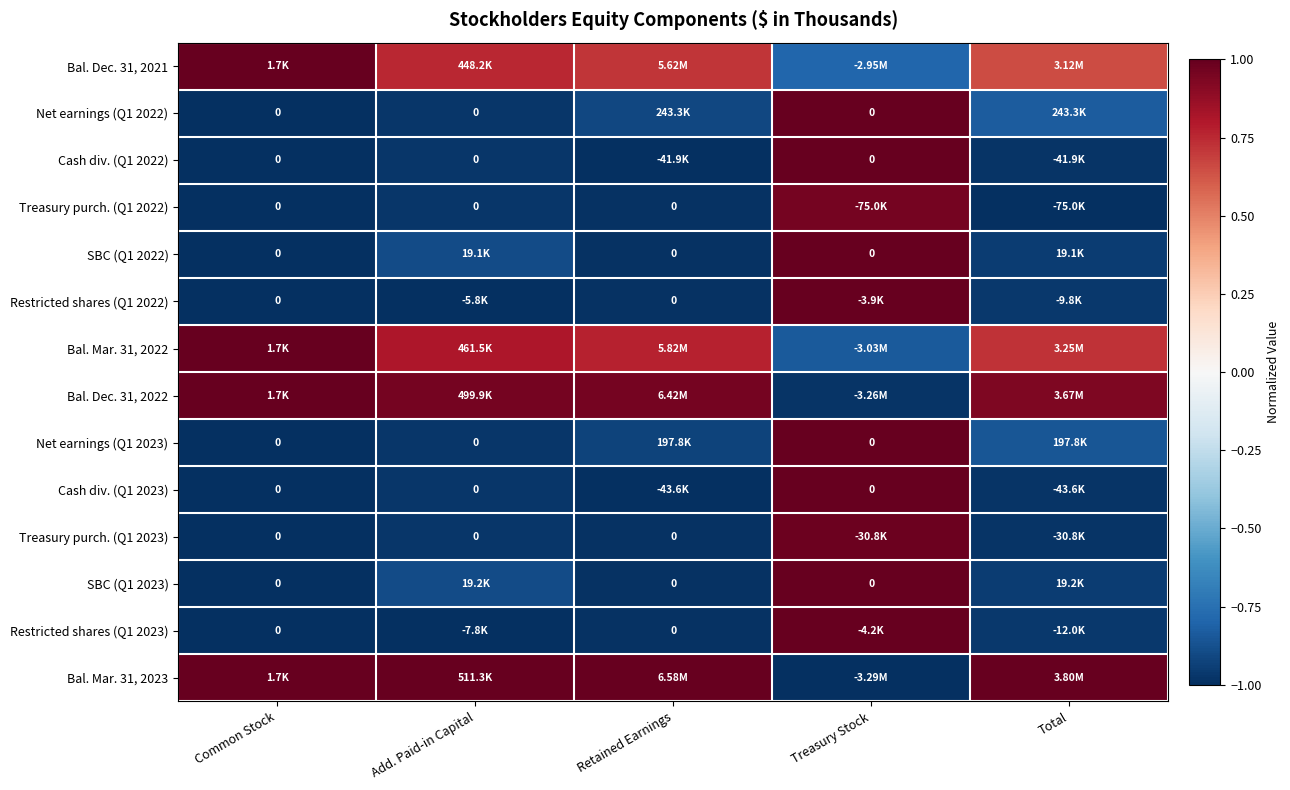

What is the highest value of the Cash div. (Q1 2023) series?

1.0